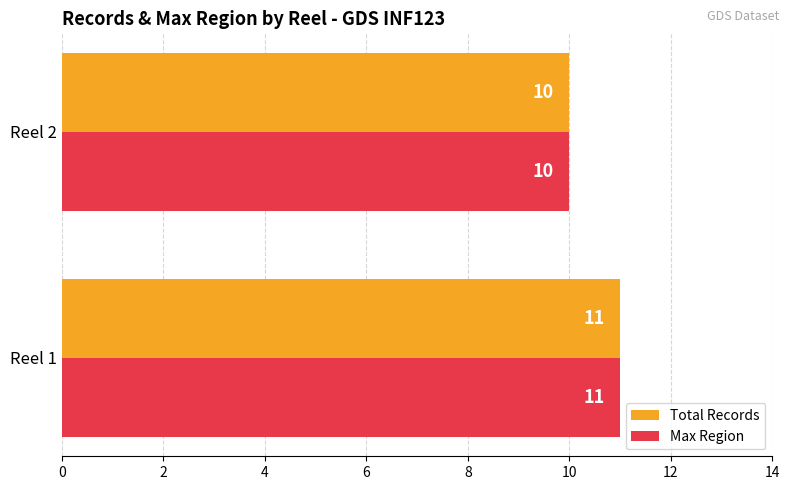

What is the sum of the Total Records values at Reel 1 and Reel 2?

21